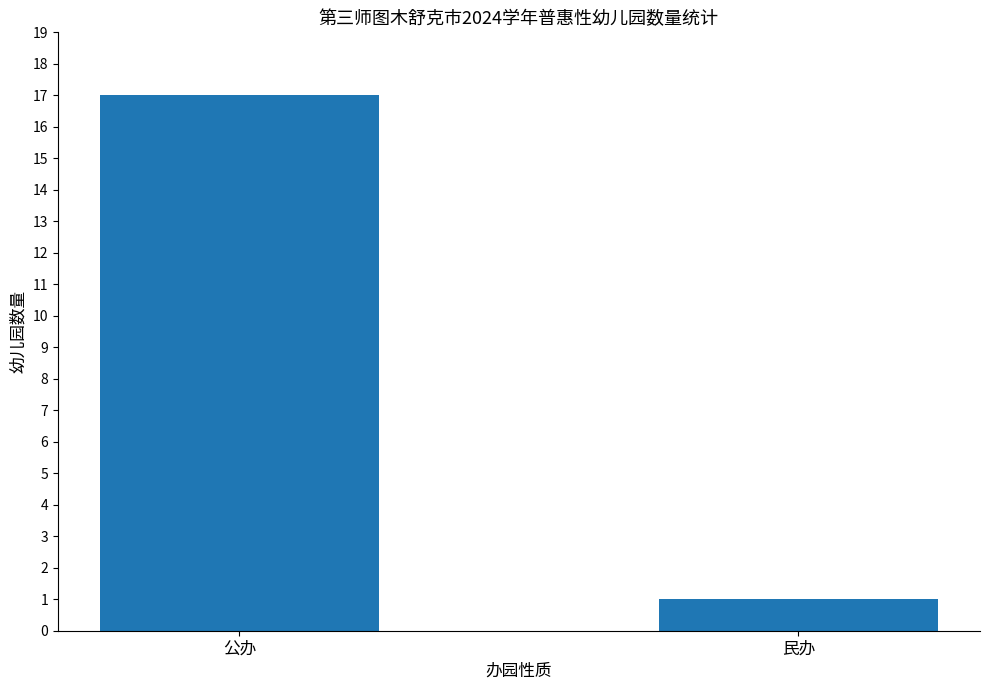

List the labels in order of value, largest first.

公办, 民办